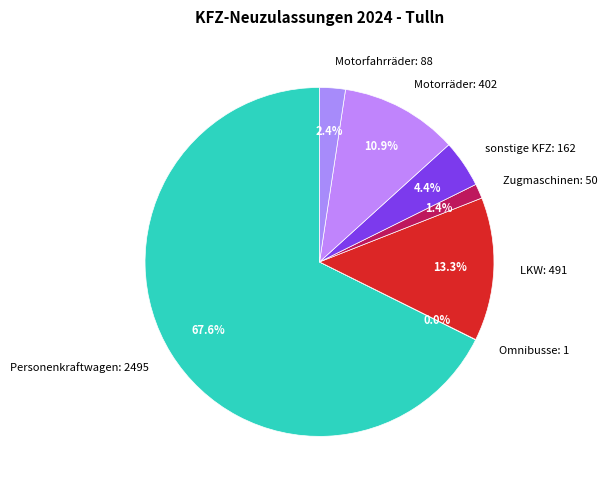

What is the largest slice in the pie chart?

Personenkraftwagen